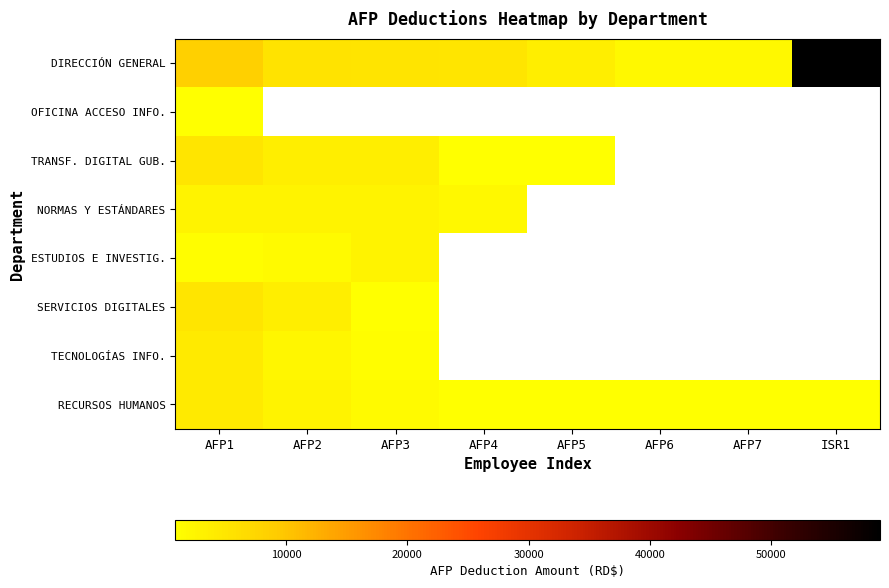

Rank the series by their maximum value, from lowest to highest.

OFICINA ACCESO INFO., NORMAS Y ESTÁNDARES, ESTUDIOS E INVESTIG., TECNOLOGÍAS INFO., RECURSOS HUMANOS, TRANSF. DIGITAL GUB., SERVICIOS DIGITALES, DIRECCIÓN GENERAL